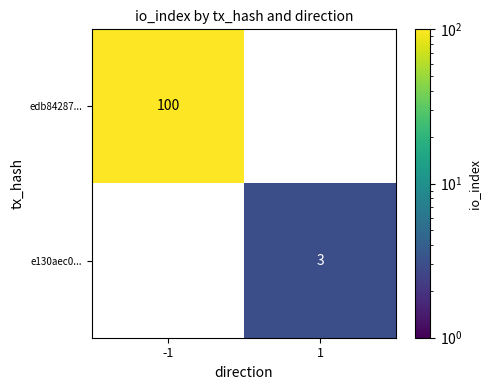

What is the greatest value displayed?

100